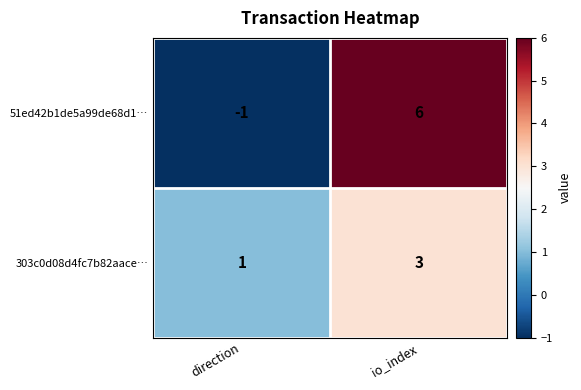

How many values in the 51ed42b1de5a99de68d1… series are below 6?

1